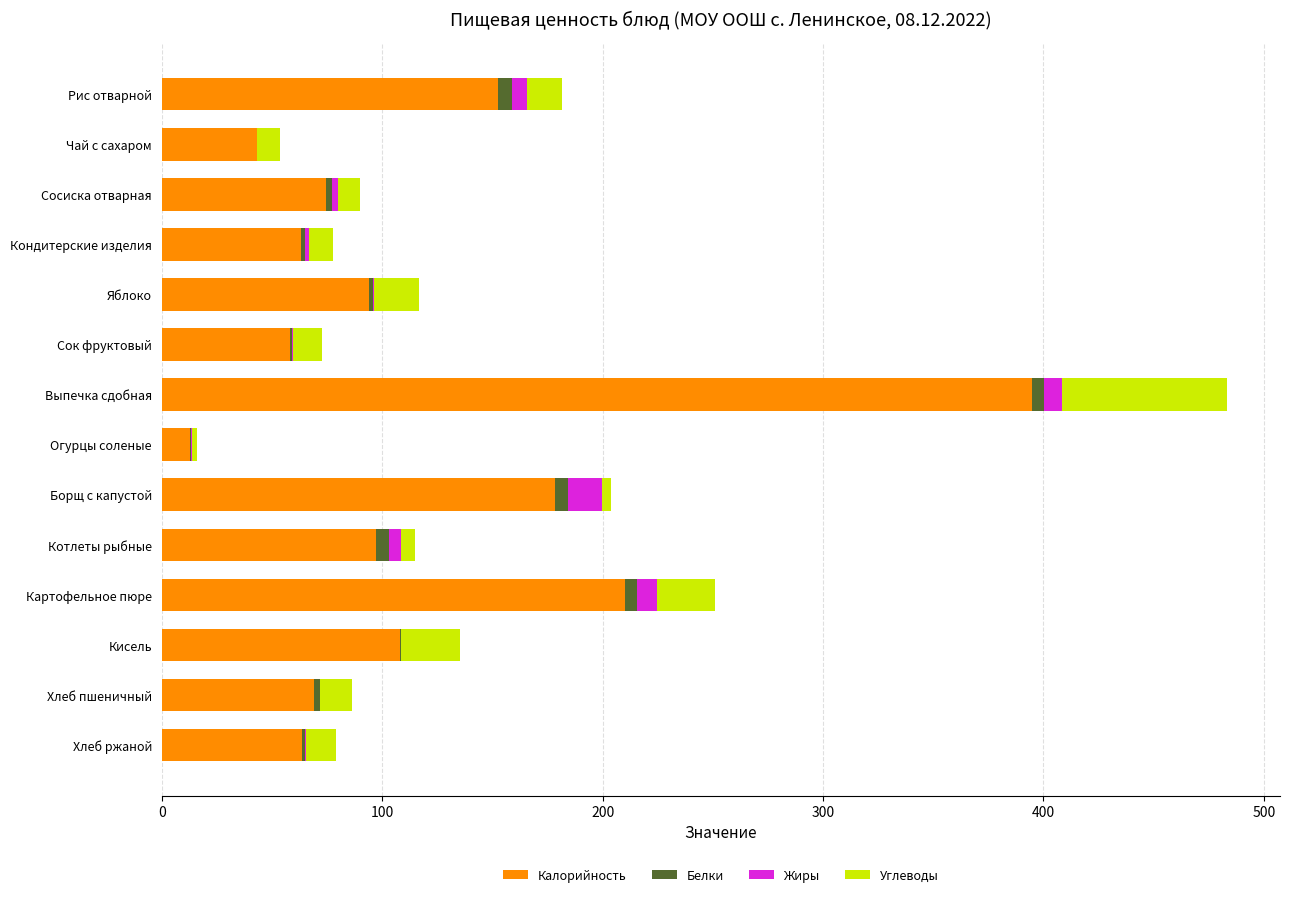

True or false: Калорийность has a value of 159.3 at Выпечка сдобная.

False